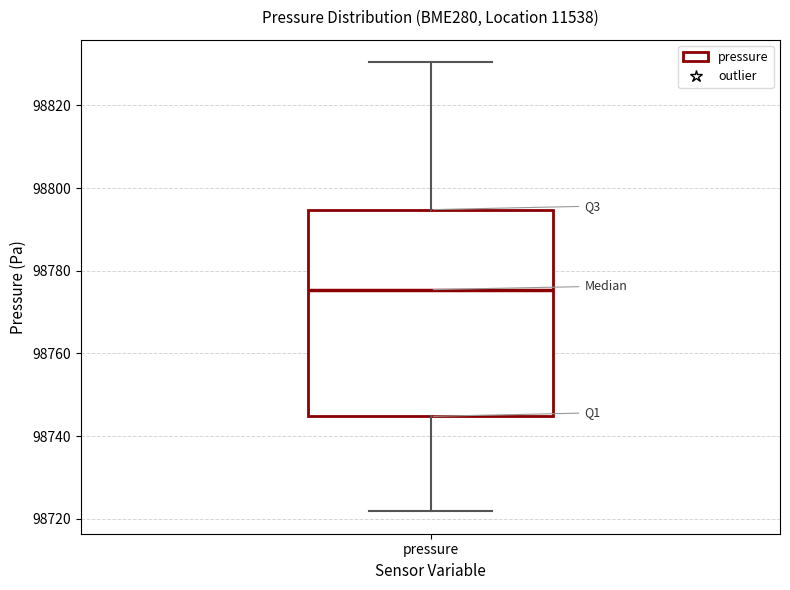

Transcribe this box plot: give where the median line is, the range the box spans, and where the two whiskers end, as read against the y-axis. The values are not printed on the chart, so give them approximately, as read against the axis.

median 98776, box 98744 to 98794, whiskers 98722 to 98830